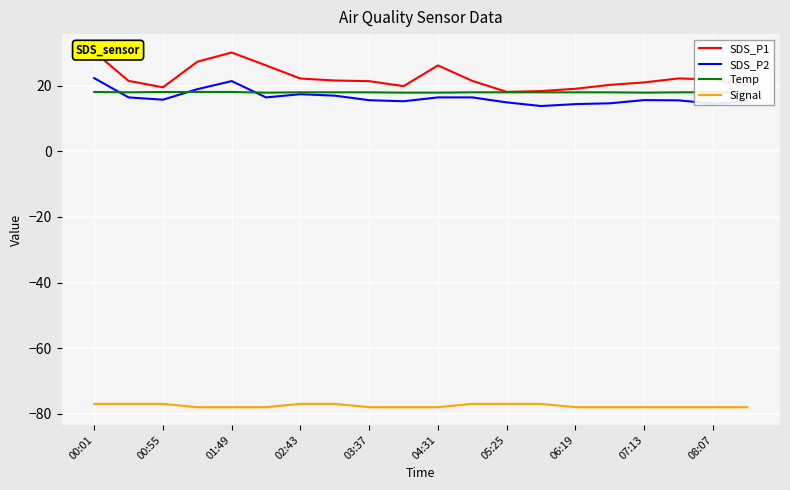

What is the difference between the second highest and second lowest values in the Signal series?

1.0